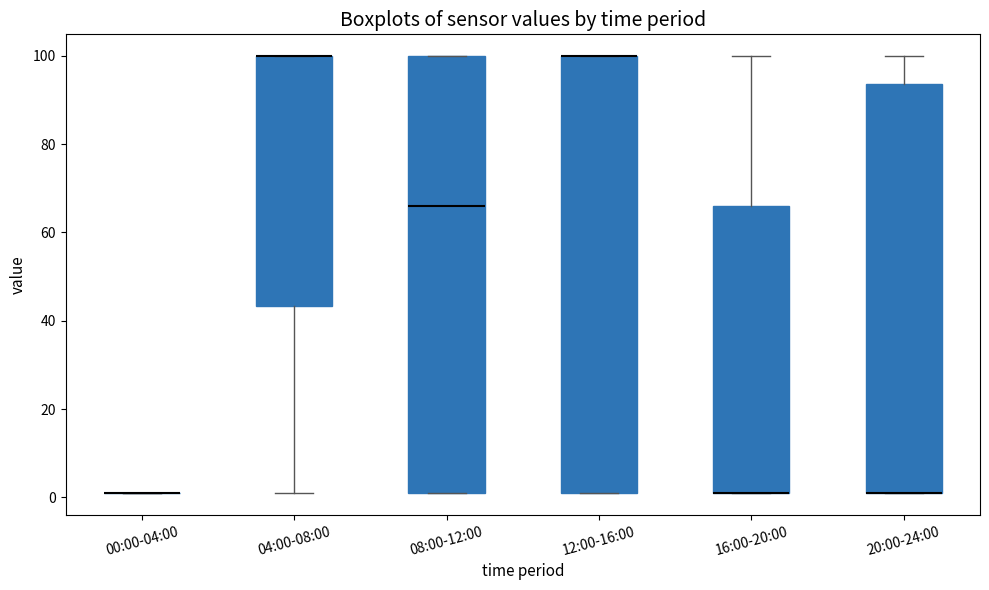

Reading left to right, read every box against the y-axis: the position of its median line, the range the box covers, and the ends of its whiskers. The values are not printed on the chart, so give them approximately, as read against the axis.

00:00-04:00: box collapsed to a line at 2, whiskers 2 to 2
04:00-08:00: median 100 (drawn on the box's upper edge), box 44 to 100, whiskers 2 to 100
08:00-12:00: median 66, box 2 to 100, whiskers 2 to 100
12:00-16:00: median 100 (drawn on the box's upper edge), box 2 to 100, whiskers 2 to 100
16:00-20:00: median 2 (drawn on the box's lower edge), box 2 to 66, whiskers 2 to 100
20:00-24:00: median 2 (drawn on the box's lower edge), box 2 to 94, whiskers 2 to 100